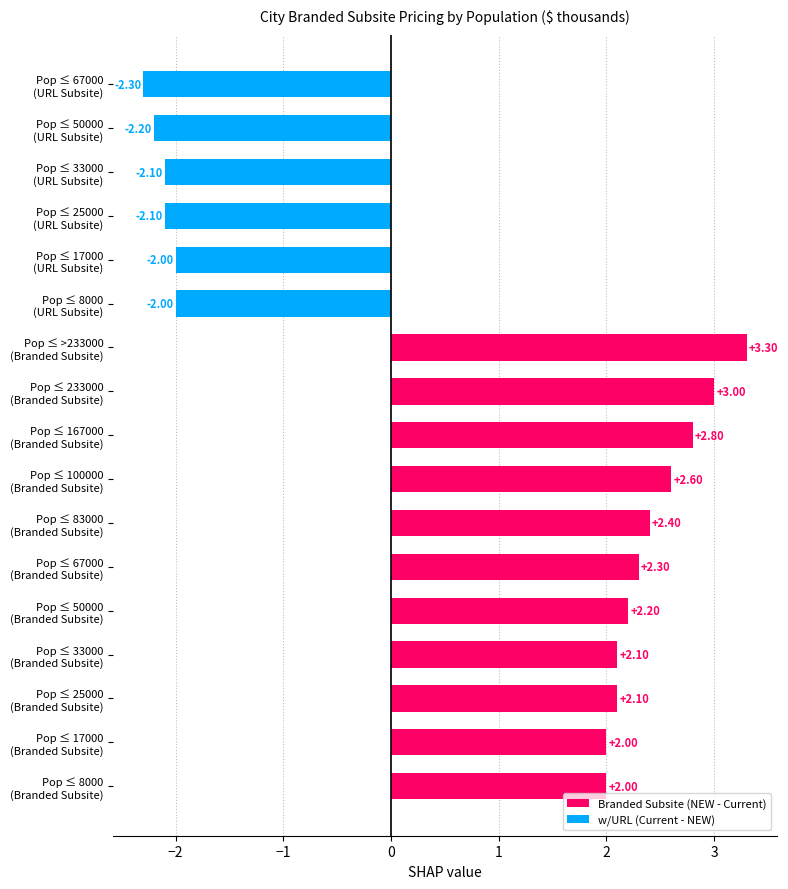

What is the sum of all values?

14.1